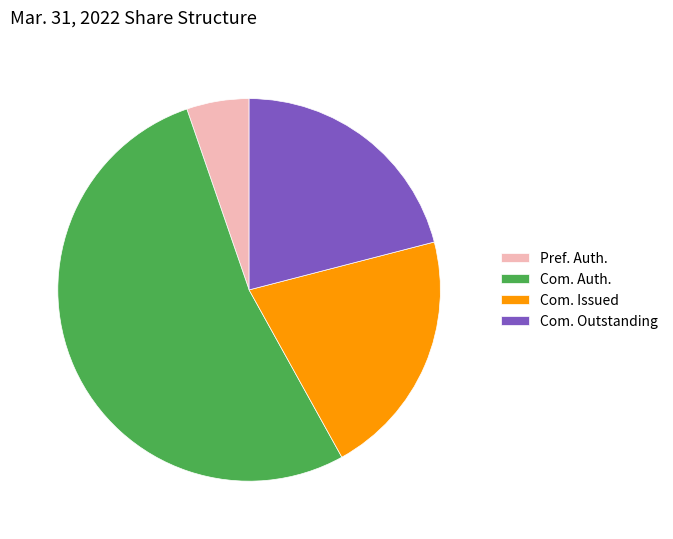

Which slice represents more than half of the pie?

Com. Auth.